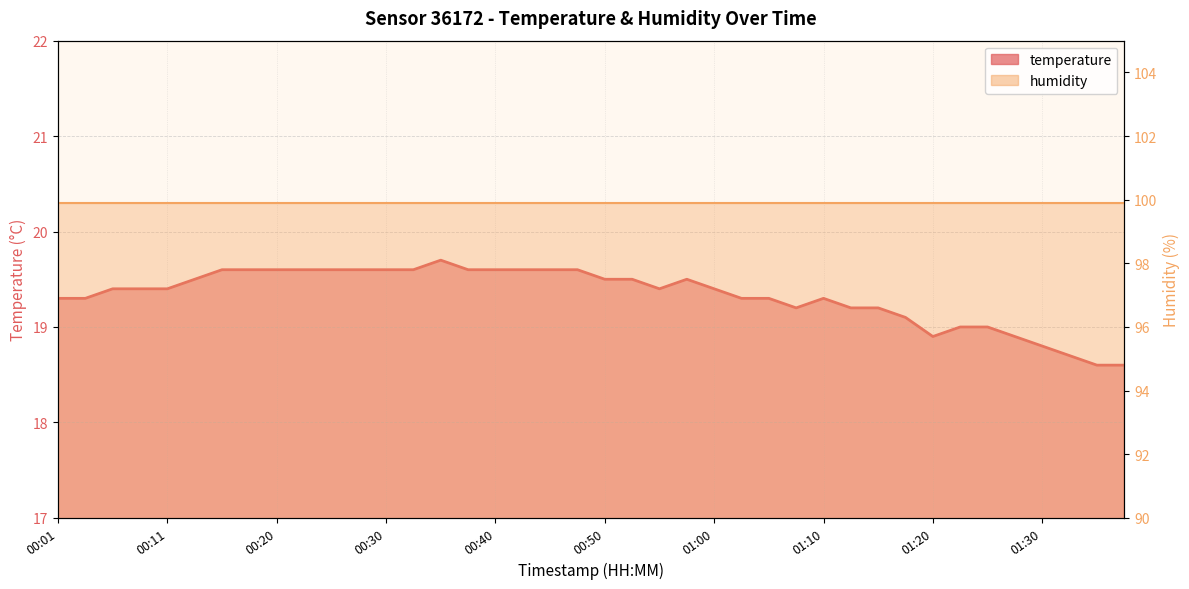

Where is the first local maximum?

00:35